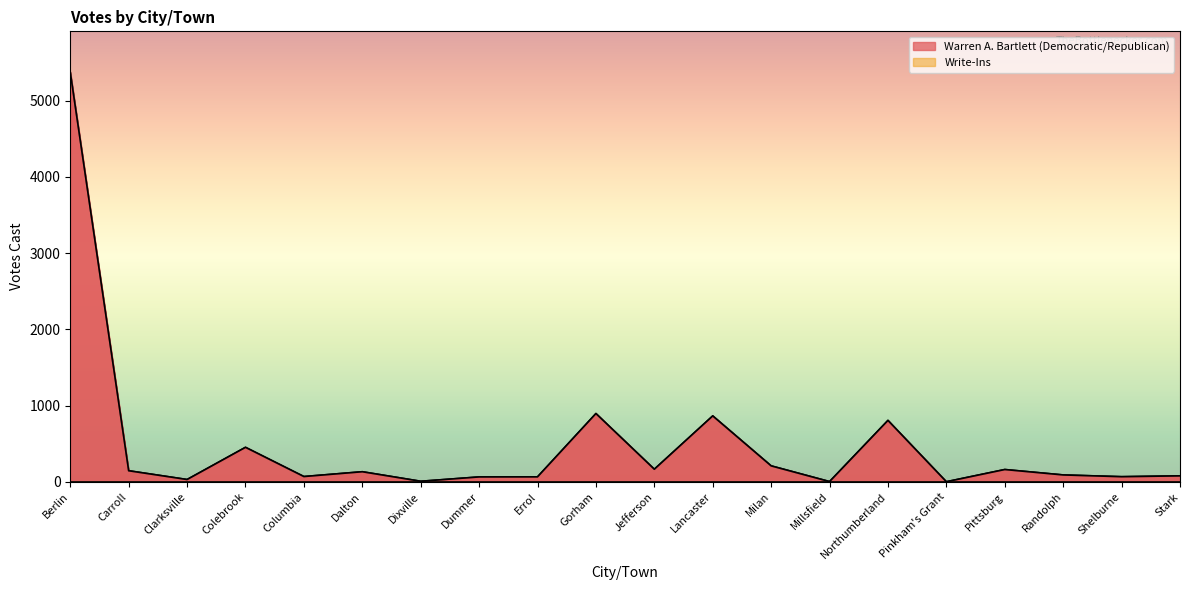

How many lines are shown in the chart?

1